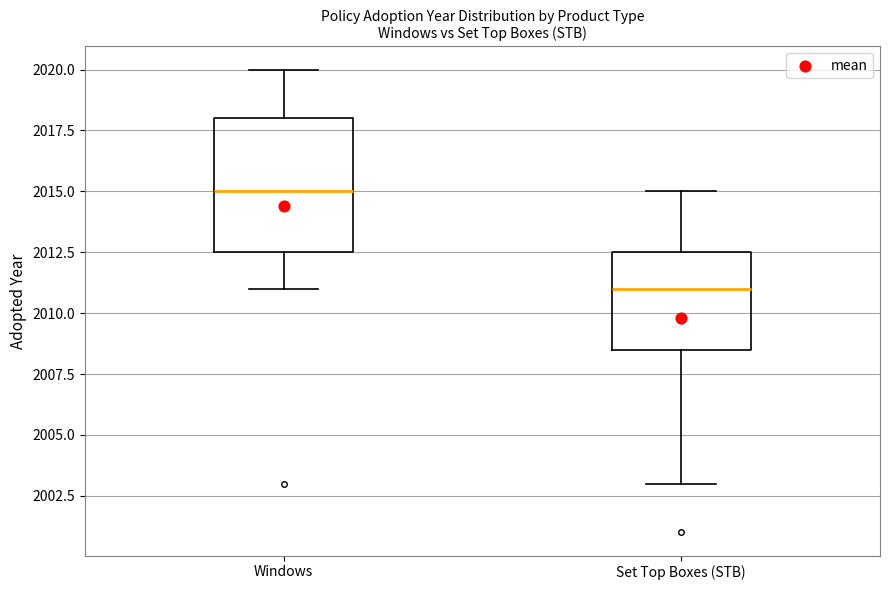

Reading left to right, read every box against the y-axis: the position of its median line, the range the box covers, and the ends of its whiskers. The values are not printed on the chart, so give them approximately, as read against the axis.

Windows: median 2015.0, box 2012.5 to 2018.0, whiskers 2011.0 to 2020.0
Set Top Boxes (STB): median 2011.0, box 2008.5 to 2012.5, whiskers 2003.0 to 2015.0